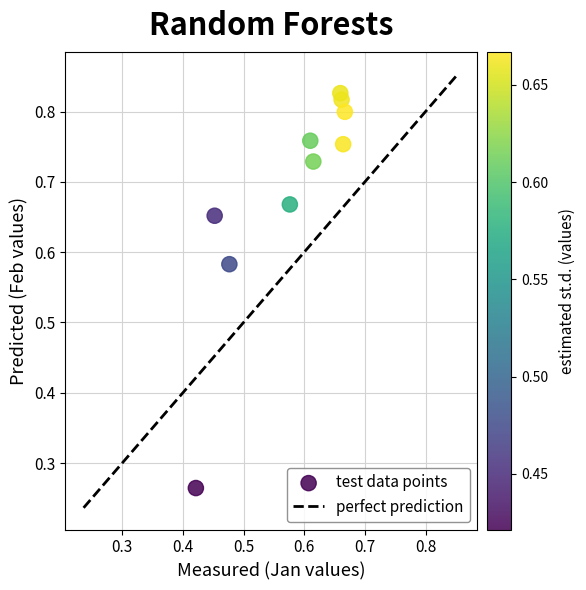

Count the number of points in this scatter plot.

10